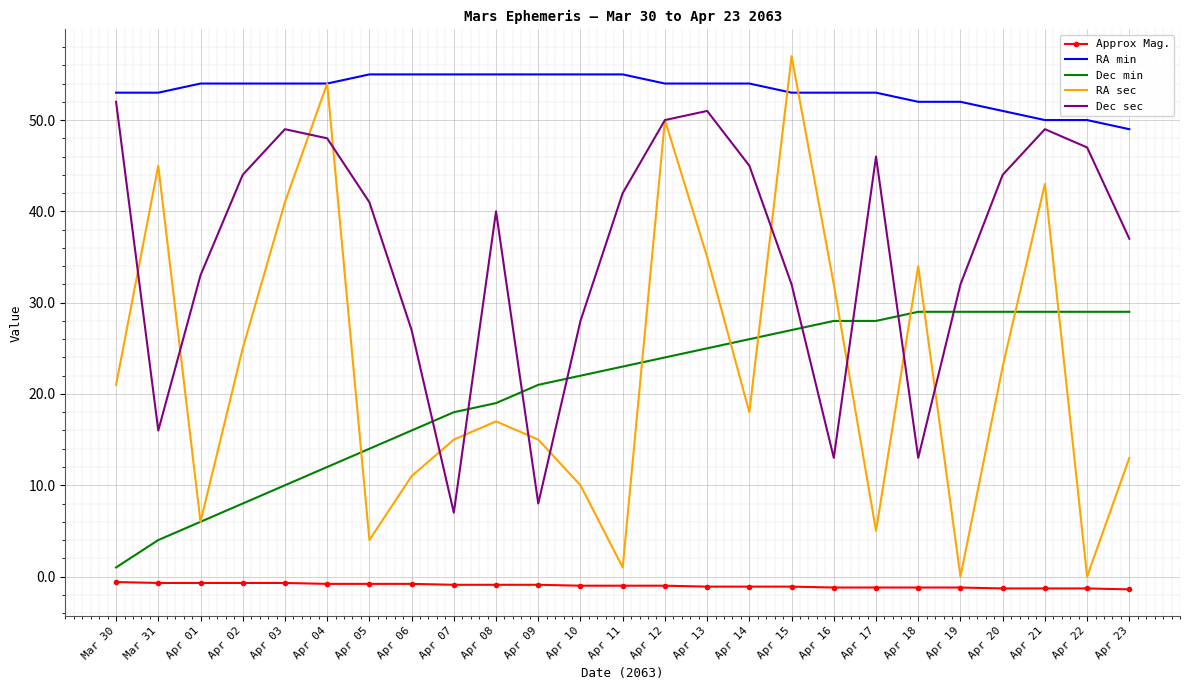

What is the smallest value displayed?

-1.4